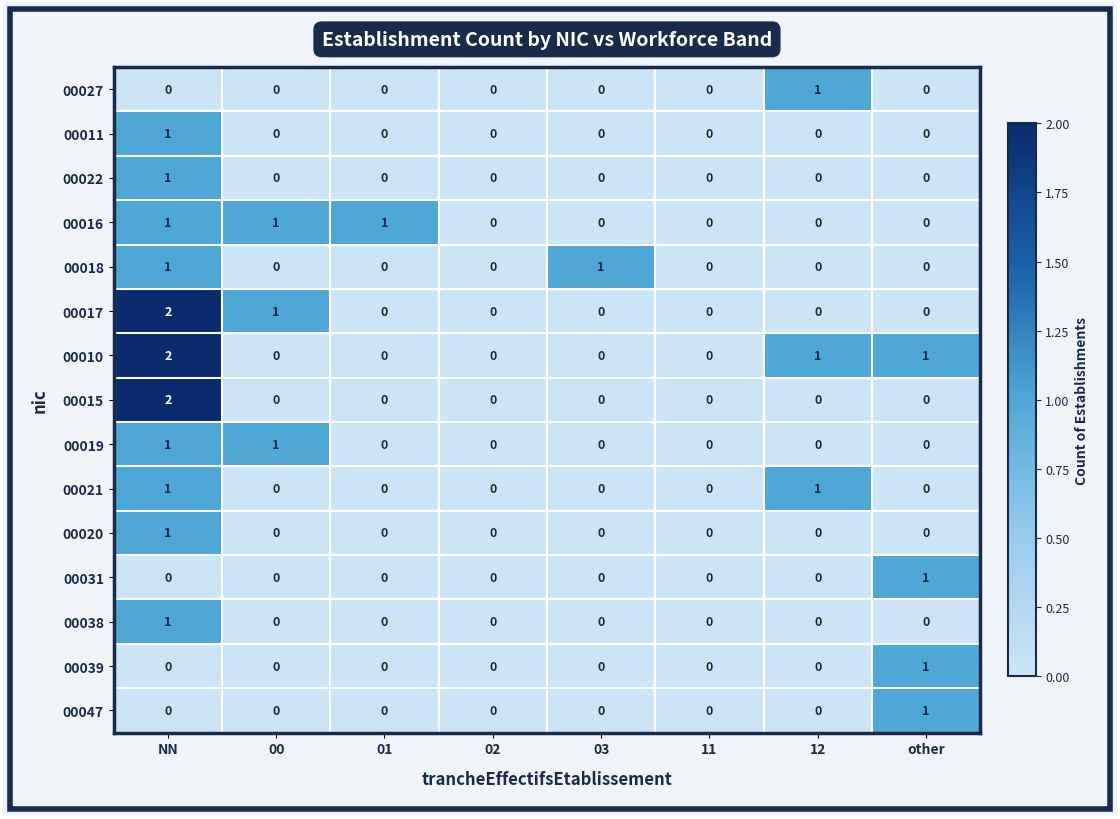

Which series has the largest total across all categories?

00010